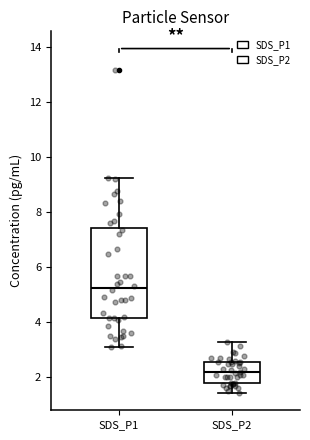

Where does the median line of the box for SDS_P2 sit on the y-axis? The values are not printed on the chart, so give them approximately, as read against the axis.

2.2